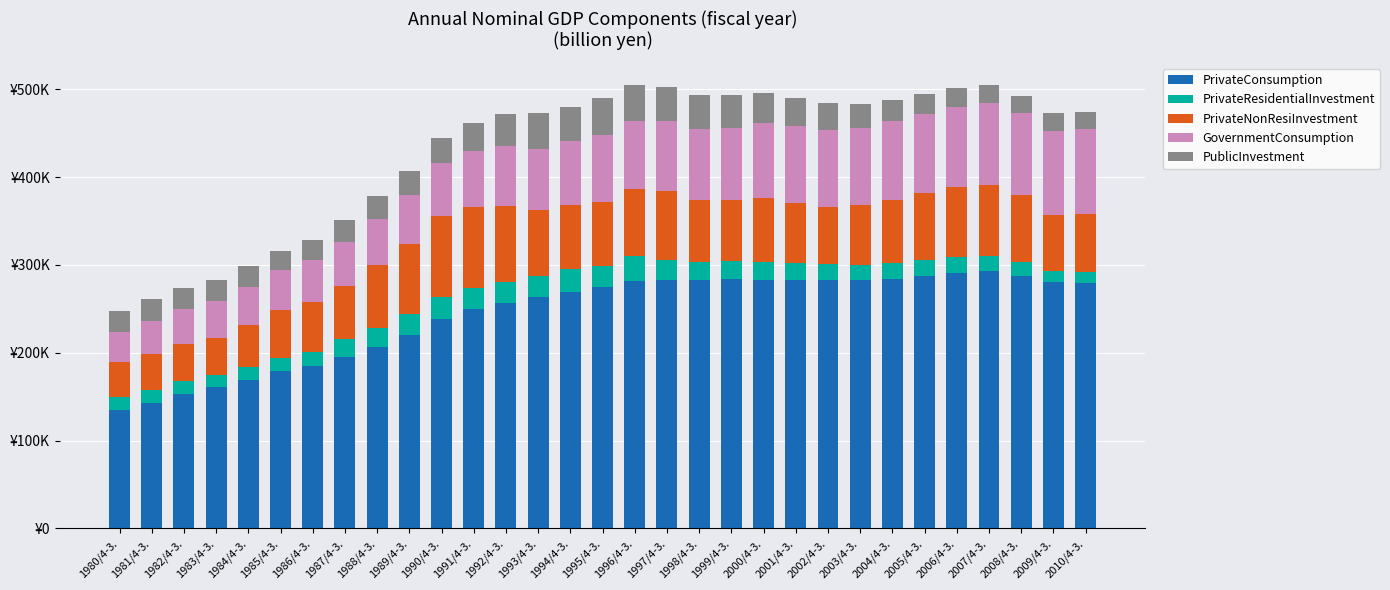

Are the bars grouped side by side (vs. stacked)?

No